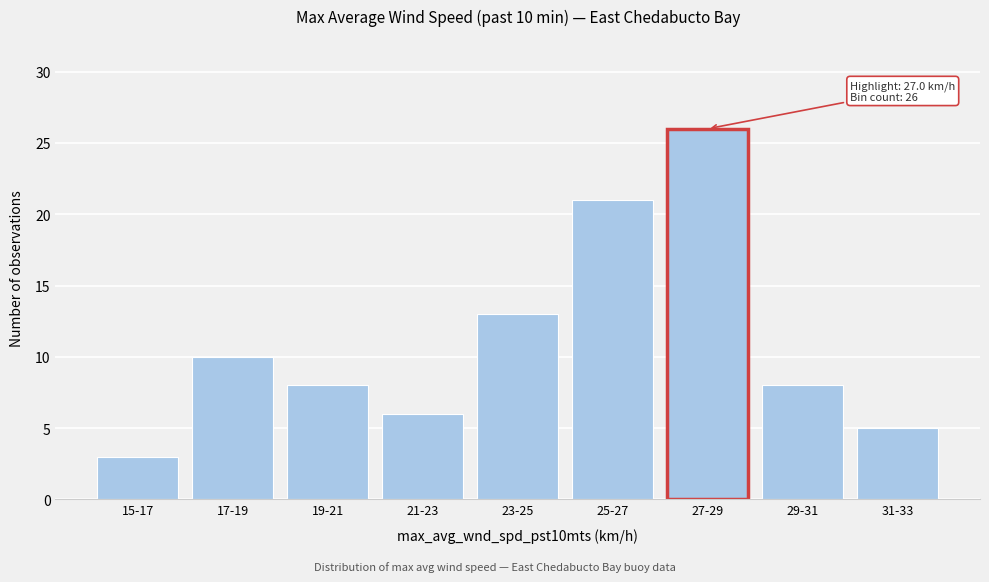

Reading left to right, extract all data points from this chart.

15-17=3	17-19=10	19-21=8	21-23=6	23-25=13	25-27=21	27-29=26	29-31=8	31-33=5